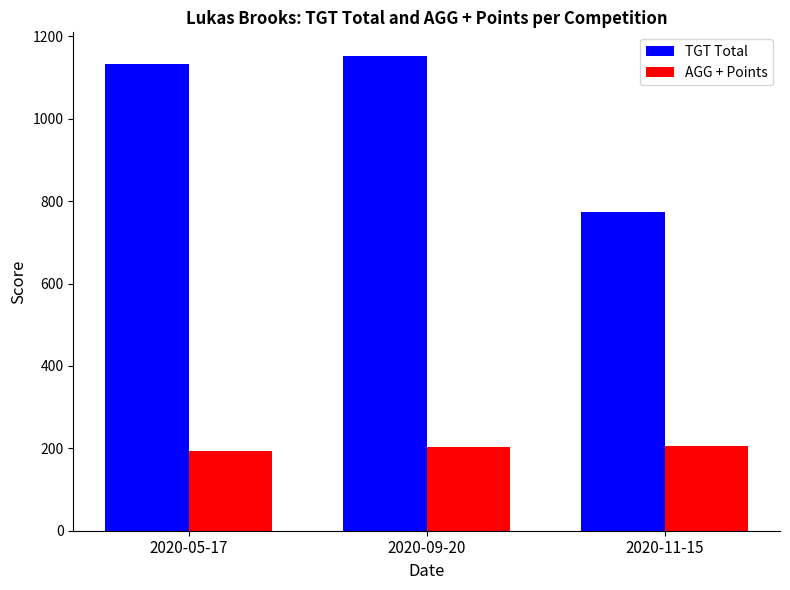

What is the difference between the maximum and second lowest values in the TGT Total series?

20.0